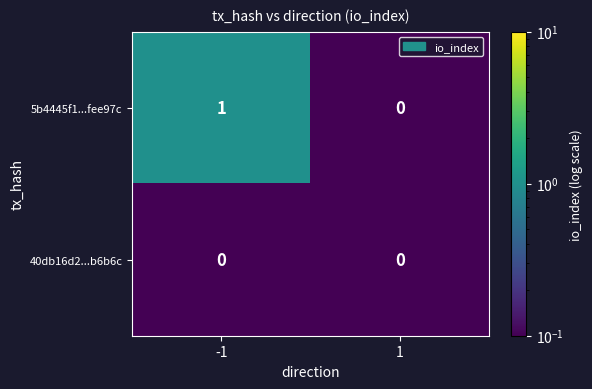

The 5b4445f1...fee97c series shows 1 at 1. True or false?

False